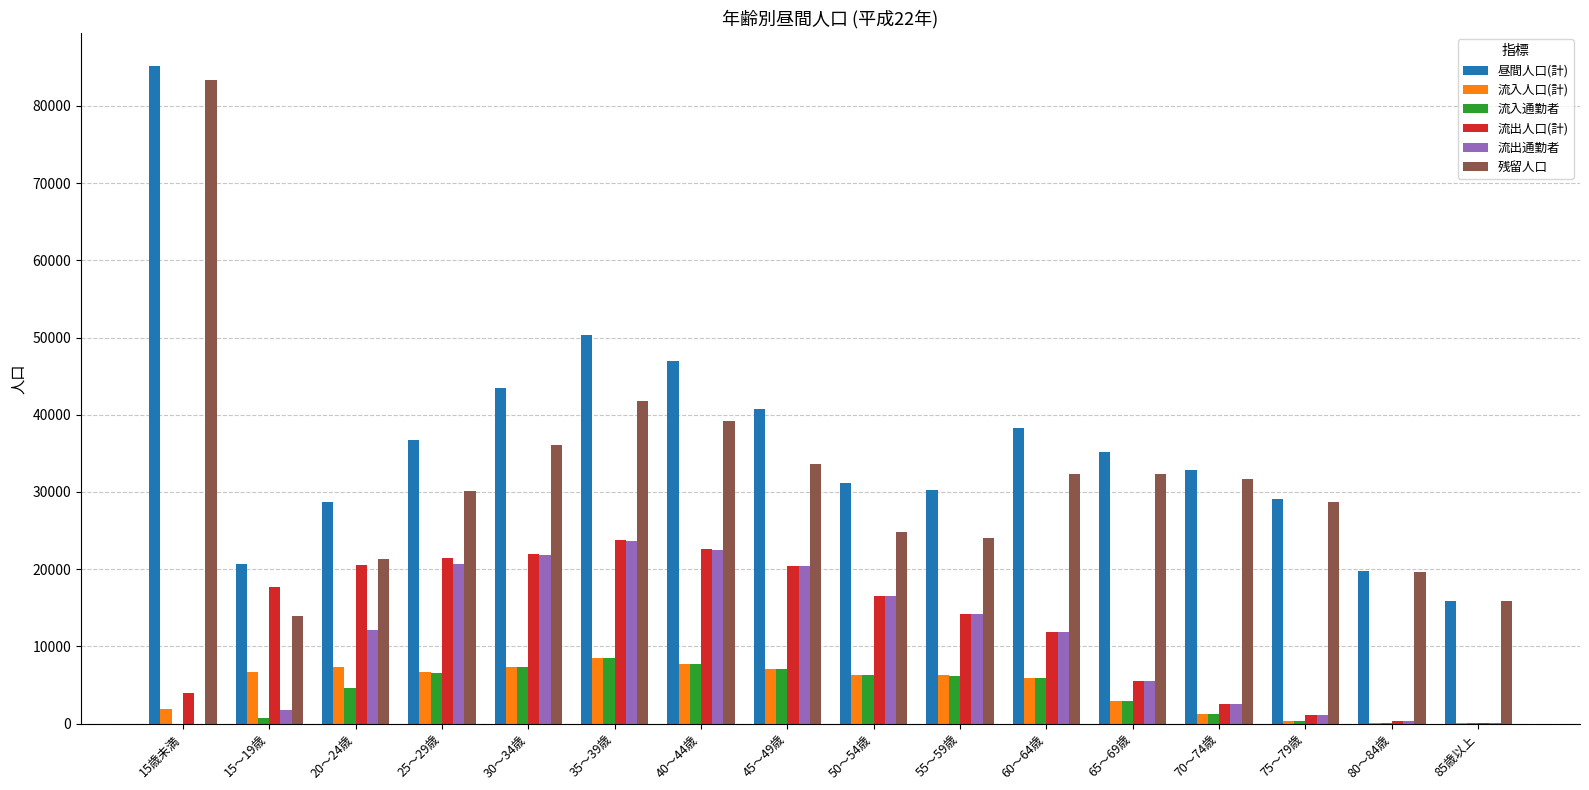

Between 35～39歳 and 55～59歳, which series saw the biggest shift?

昼間人口(計)